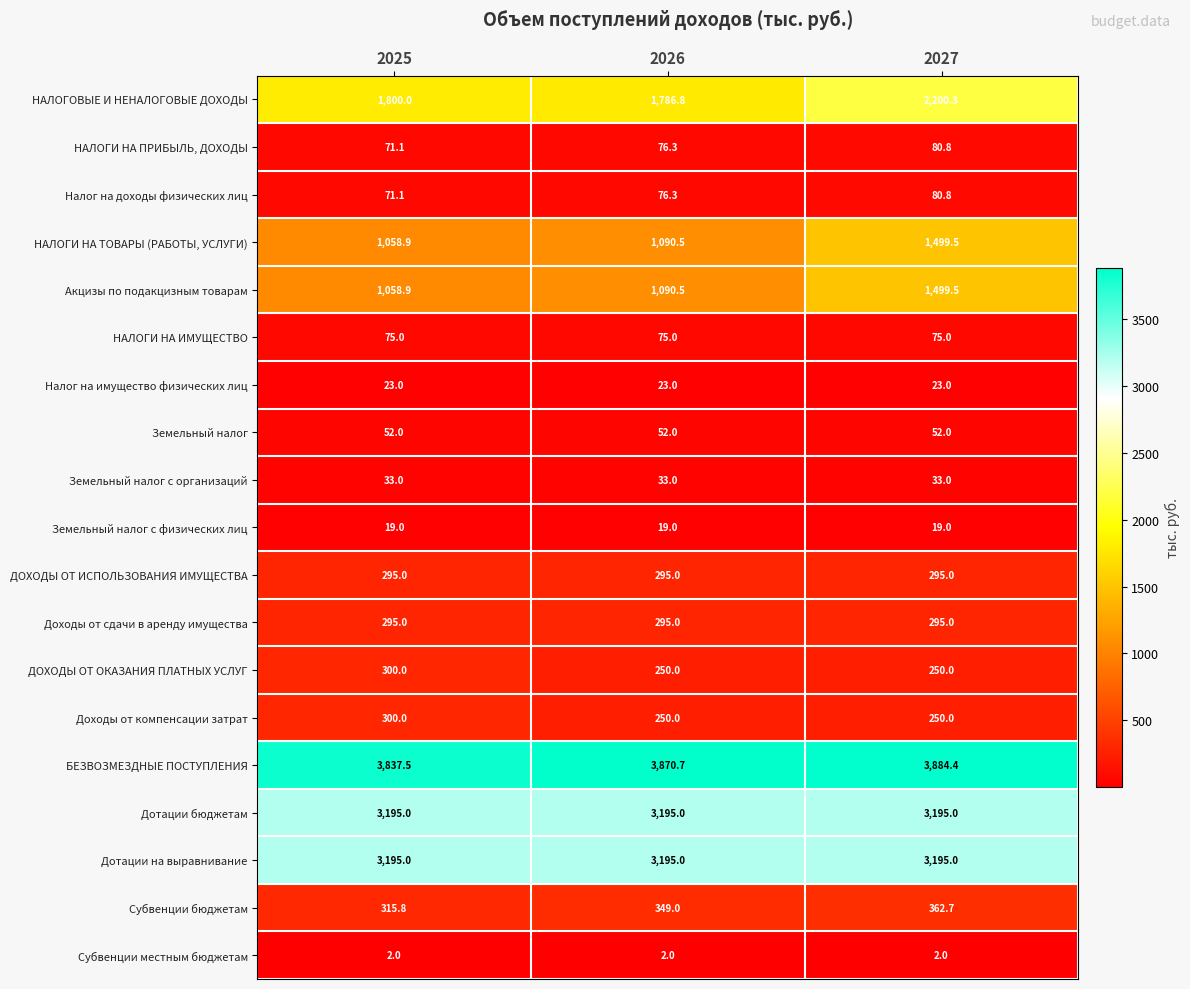

What is the sum of all Доходы от сдачи в аренду имущества values?

885.0